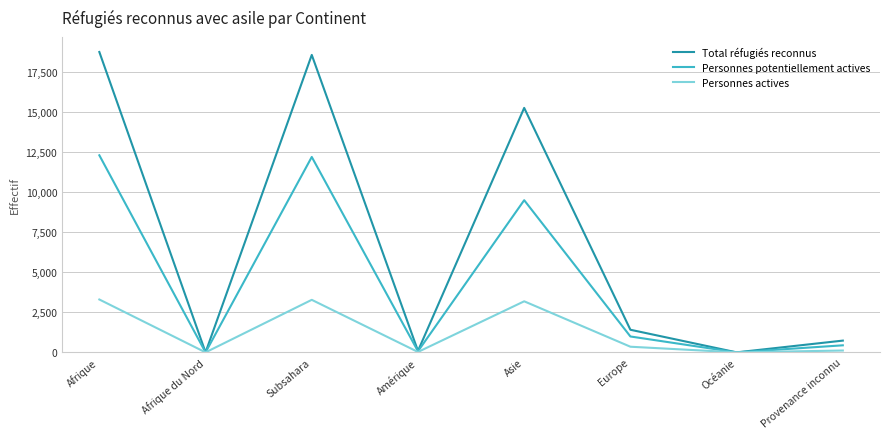

How many distinct data groups are displayed?

3